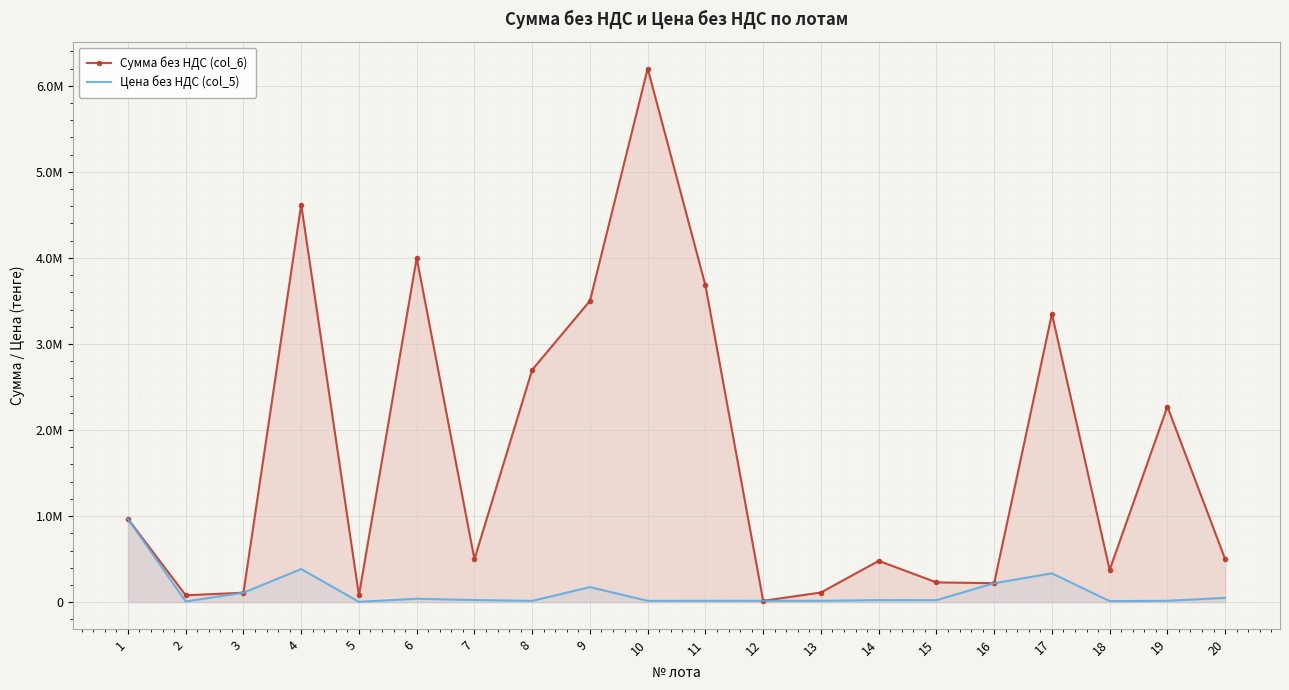

Read the Сумма без НДС (col_6) value at 14, to the nearest 10.

480000